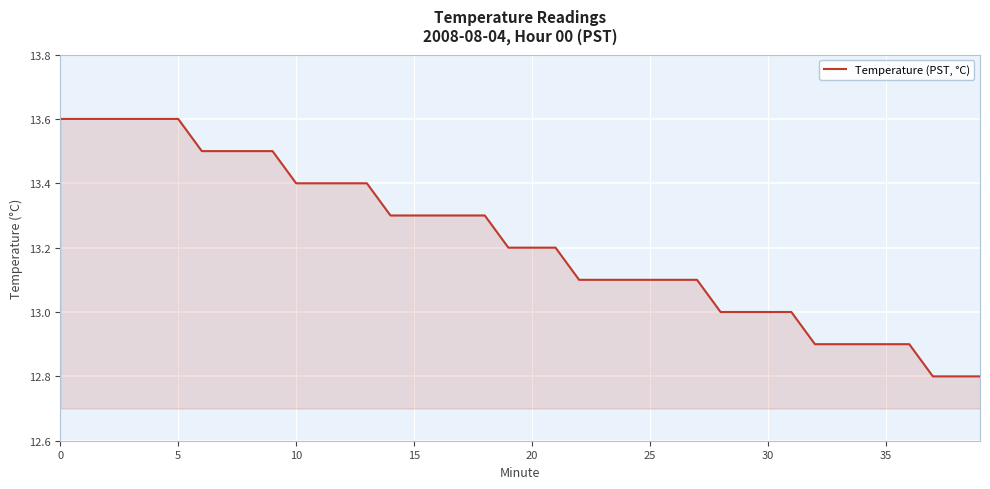

What is the difference between the maximum and minimum values?

0.8